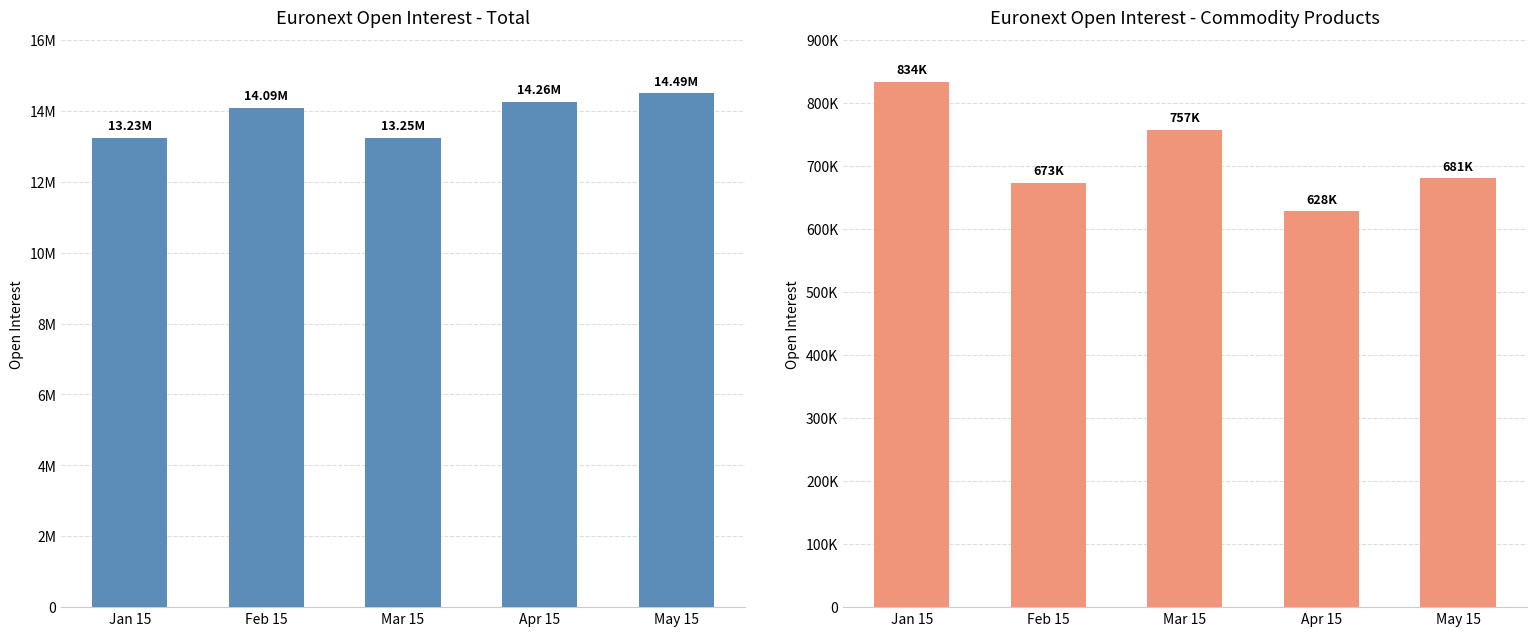

The value of Total Euronext at May 15 is 14491692. True or false?

True